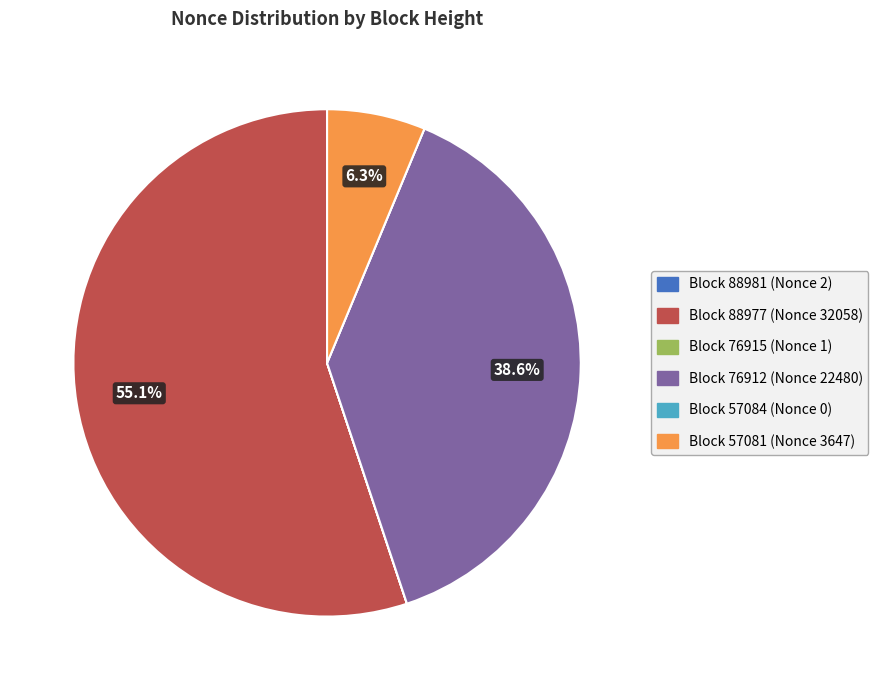

Is there any slice that represents more than half of the pie?

Yes